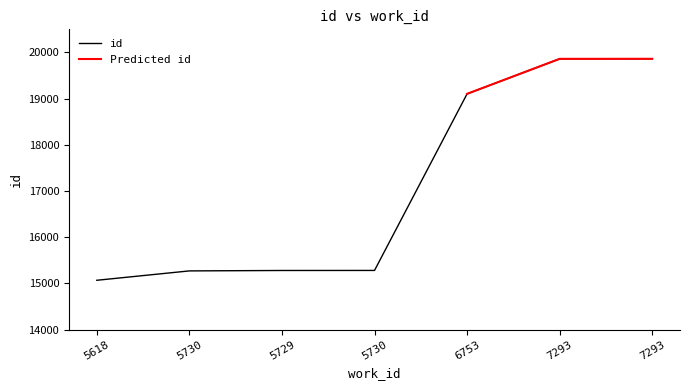

What is the label of the 5th point from the left?

6753